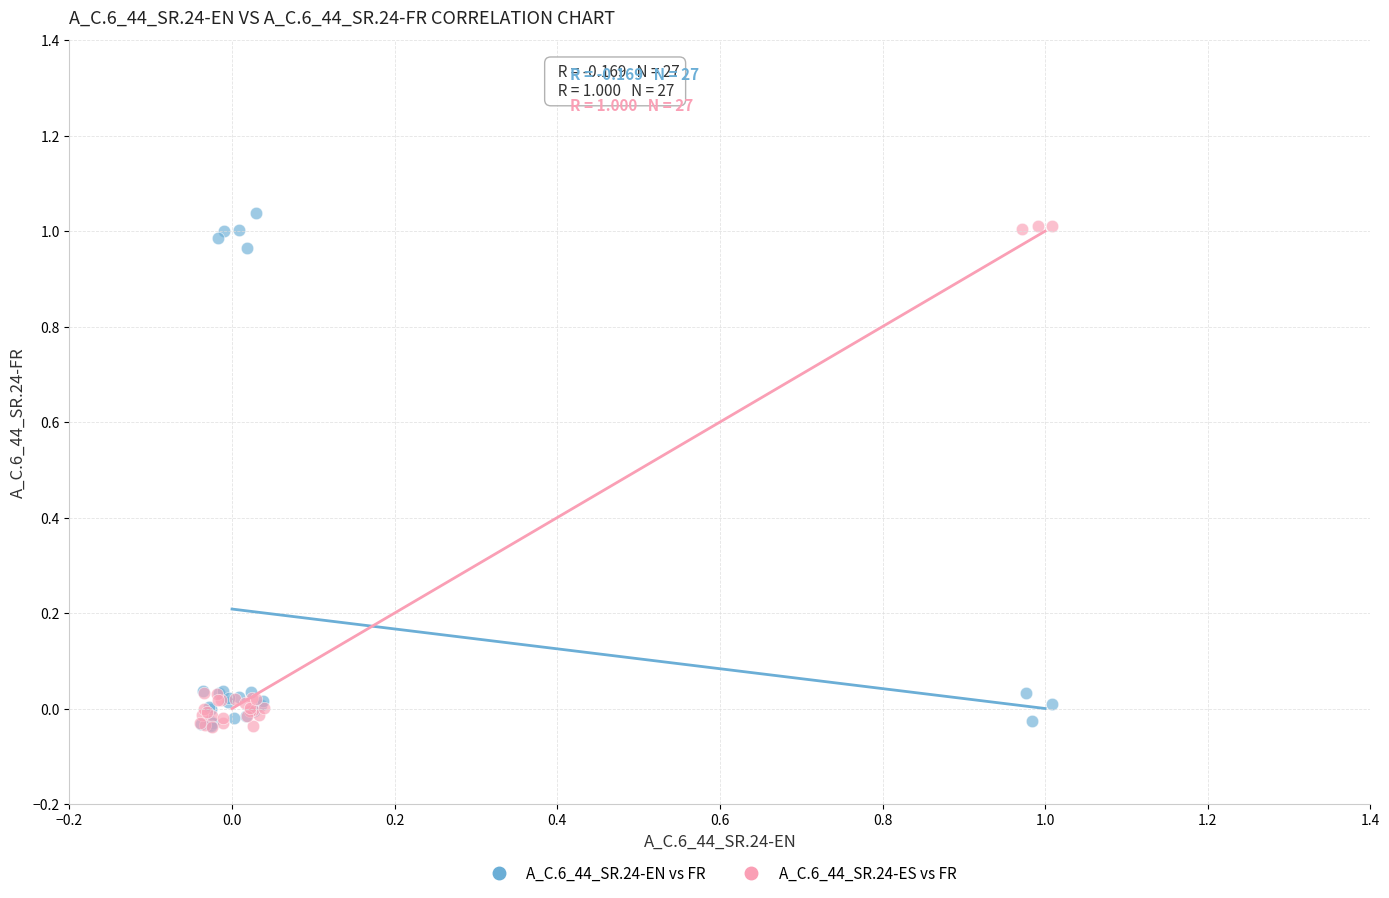

What are all the series names shown in the legend?

A_C.6_44_SR.24-EN vs FR, A_C.6_44_SR.24-ES vs FR